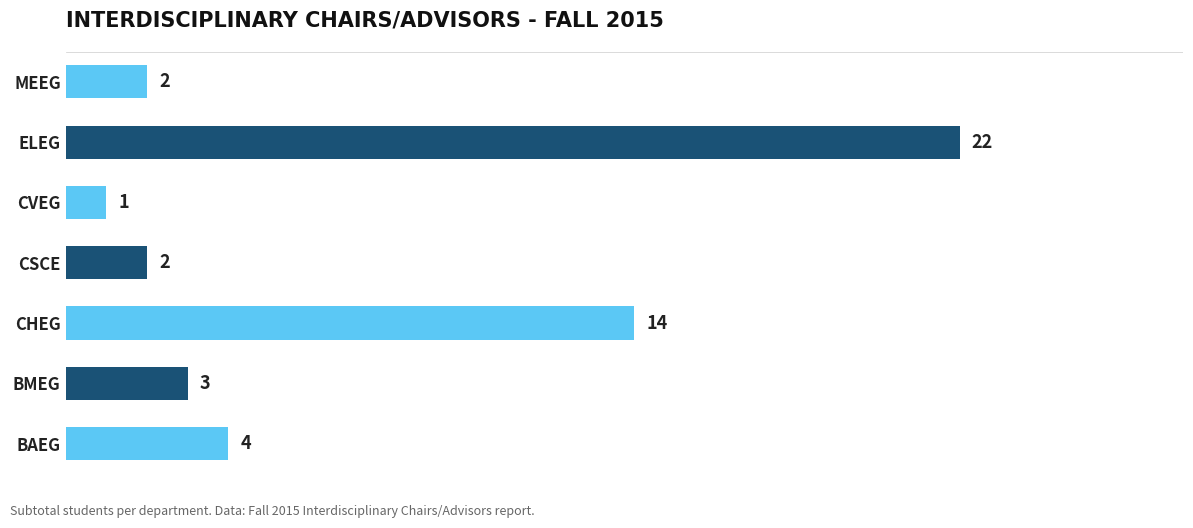

What is the average value?

7